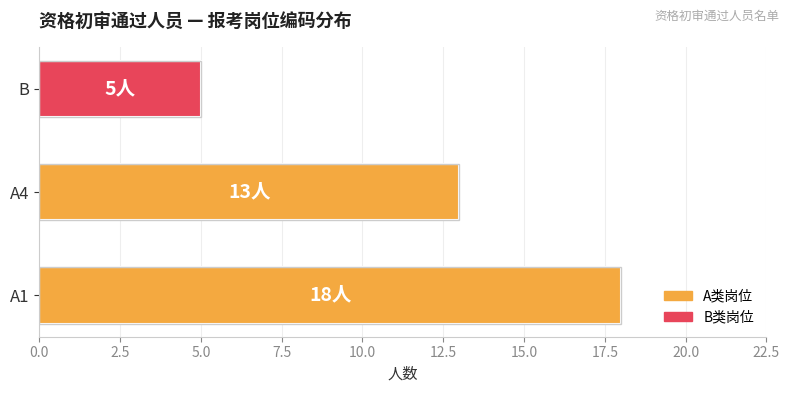

Reading bottom to top, what are all the values shown in this chart?

A1=18	A4=13	B=5